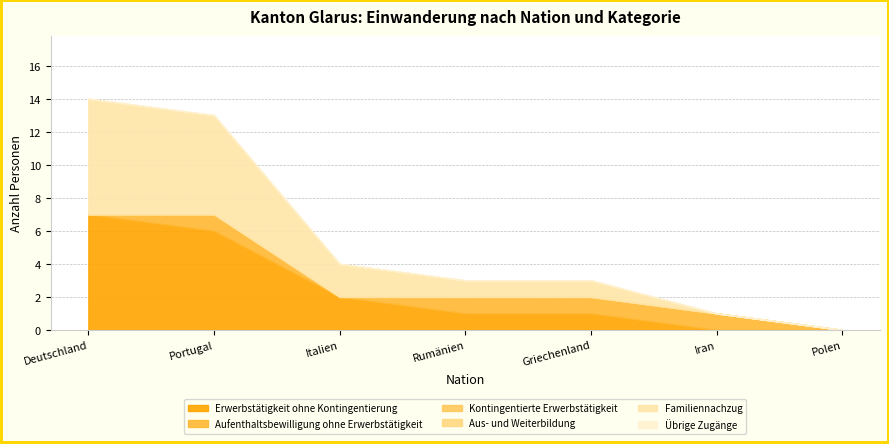

Rank the series at Portugal from lowest to highest value.

Kontingentierte Erwerbstätigkeit, Aus- und Weiterbildung, Übrige Zugänge, Aufenthaltsbewilligung ohne Erwerbstätigkeit, Erwerbstätigkeit ohne Kontingentierung, Familiennachzug